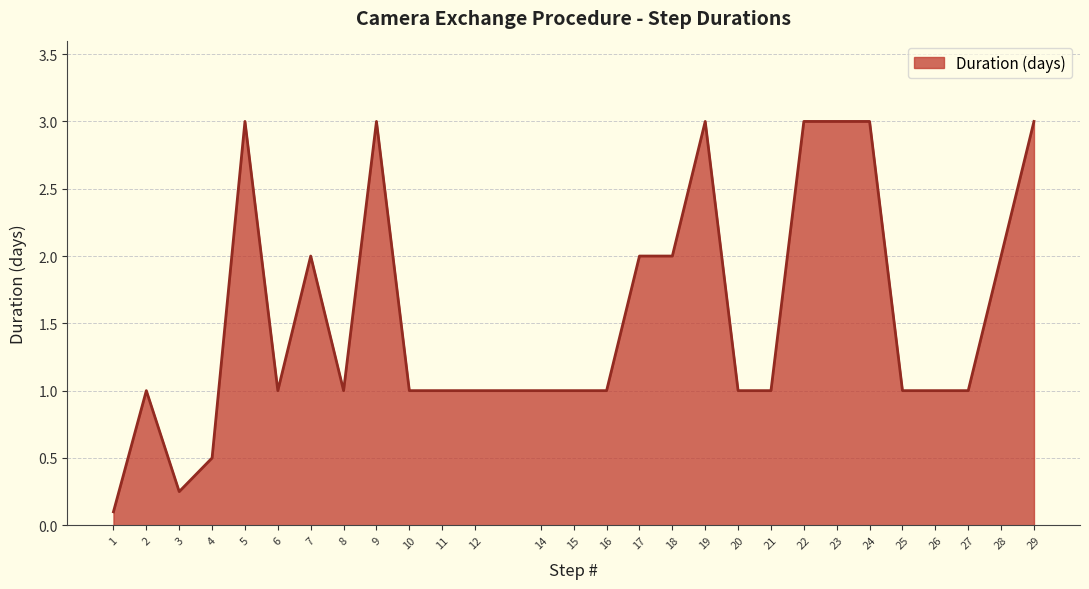

Does the chart display data point markers on the line(s)?

No